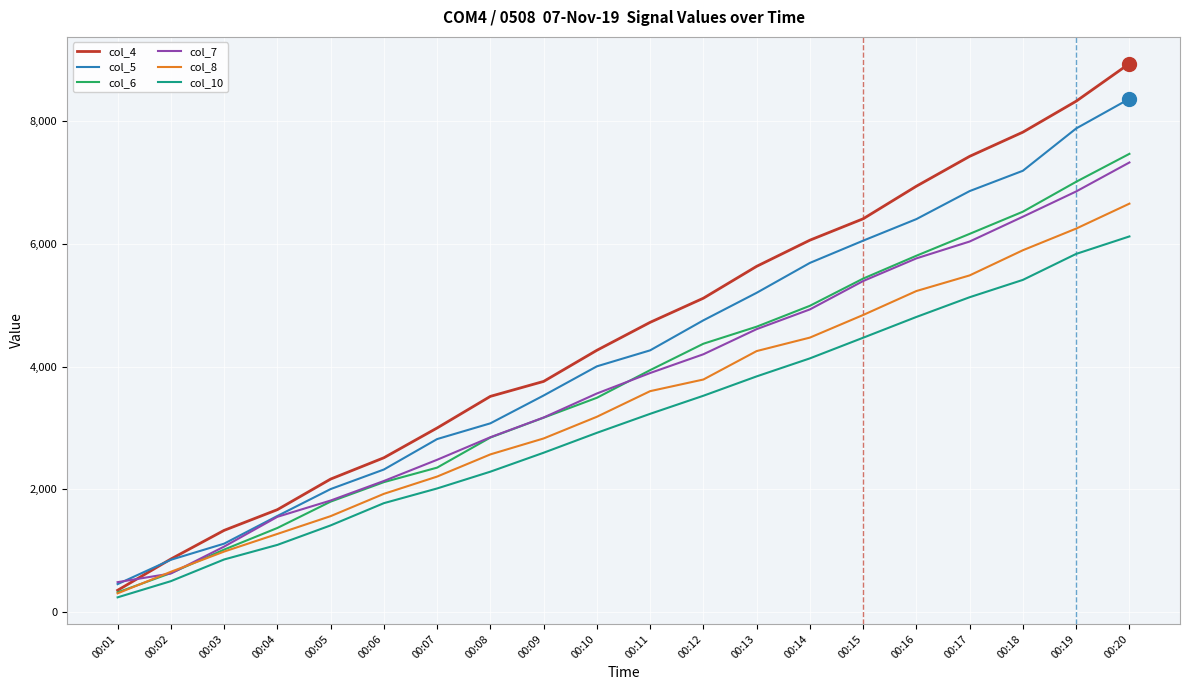

How many values in the col_7 series are below 3894?

10